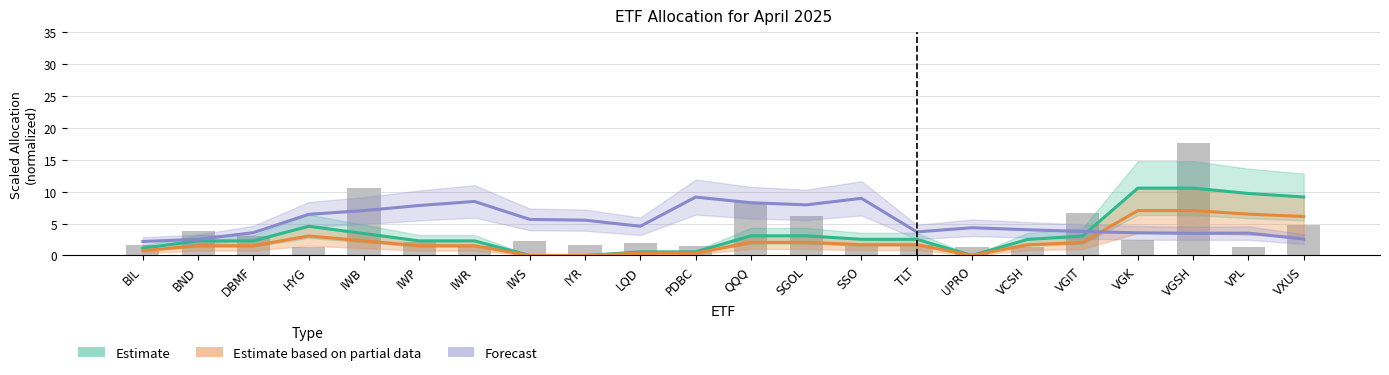

Rank the categories by Estimate based on partial data value from lowest to highest.

IWS, IYR, UPRO, LQD, PDBC, BIL, IWP, IWR, BND, DBMF, VCSH, SSO, TLT, VGIT, QQQ, SGOL, IWB, HYG, VXUS, VPL, VGK, VGSH